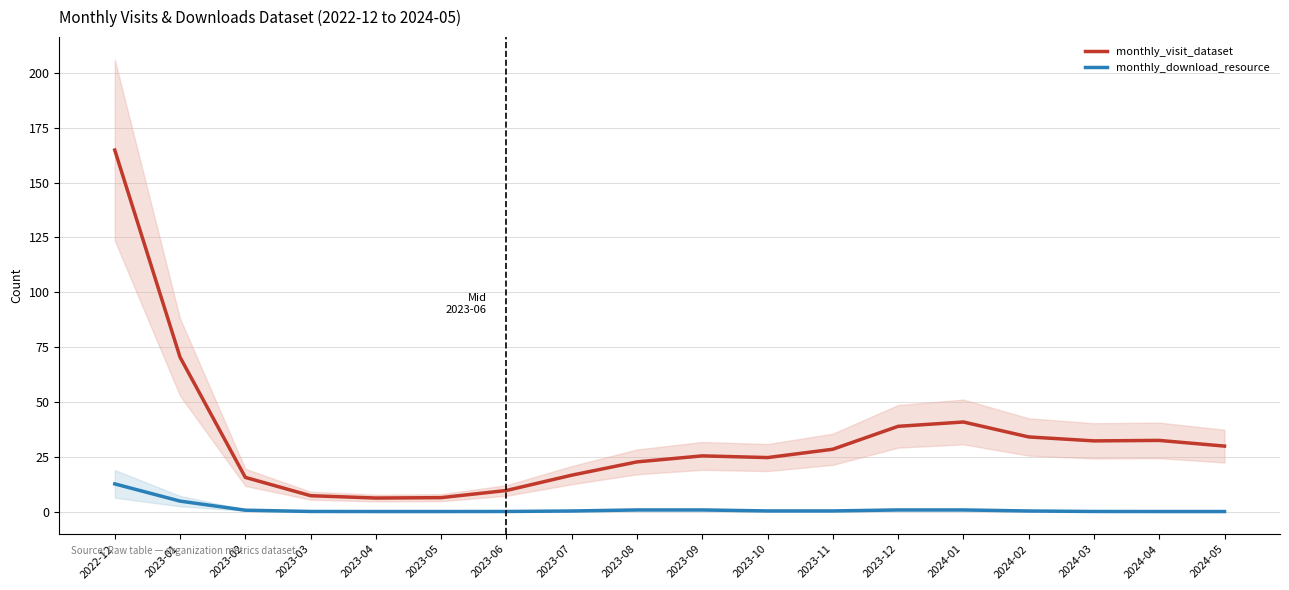

Reading right to left, extract all data points from this chart.

monthly_visit_dataset: 29.8	32.4	32.2	34.0	40.8	38.9	28.4	24.6	25.4	22.6	16.6	9.6	6.3	6.2	7.2	15.6	70.4	164.9
monthly_download_resource: 0.0	0.0	0.0	0.3	0.7	0.7	0.3	0.3	0.7	0.7	0.3	0.0	0.0	0.0	0.0	0.6	4.8	12.6